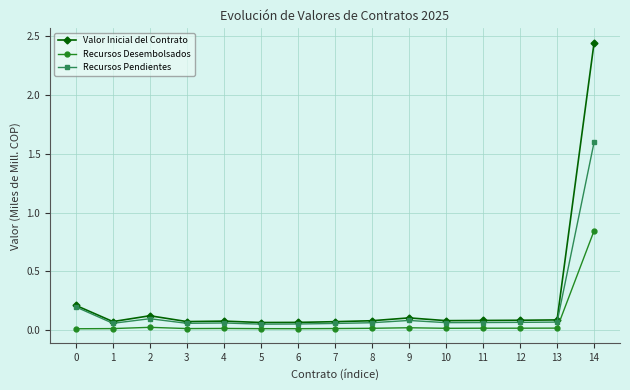

True or false: Valor Inicial del Contrato has more than 1 interior local peaks.

True